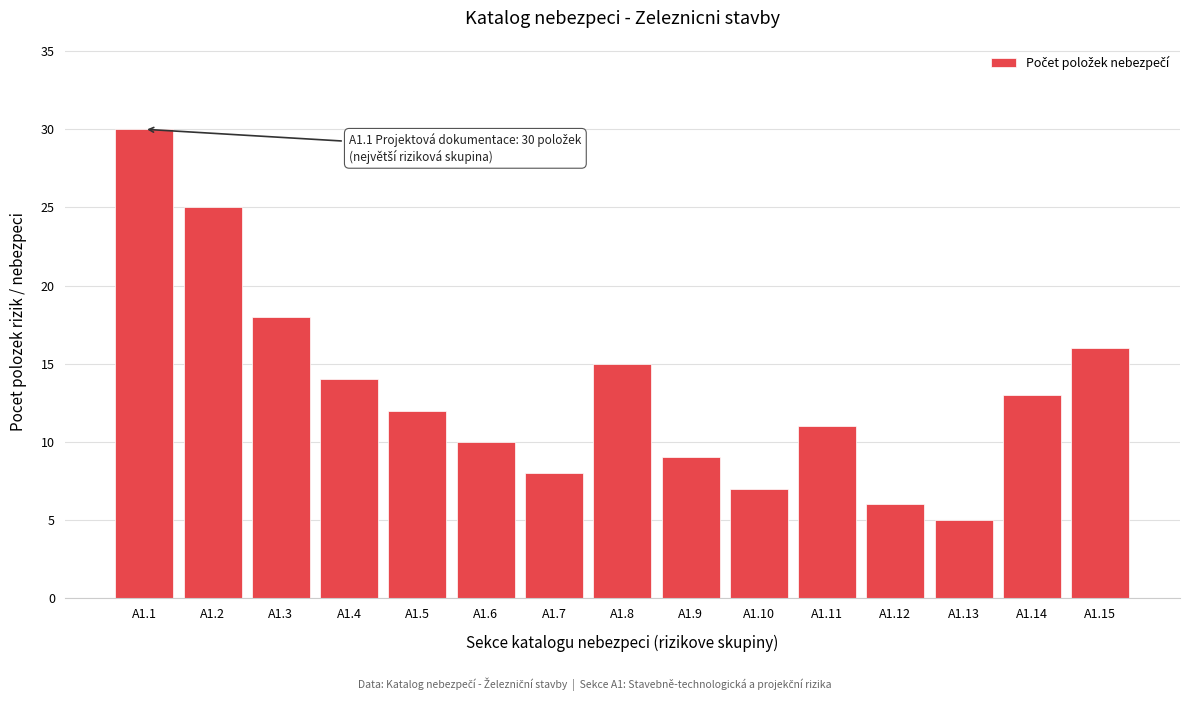

Reading left to right, extract all data points from this chart.

A1.1=30	A1.2=25	A1.3=18	A1.4=14	A1.5=12	A1.6=10	A1.7=8	A1.8=15	A1.9=9	A1.10=7	A1.11=11	A1.12=6	A1.13=5	A1.14=13	A1.15=16